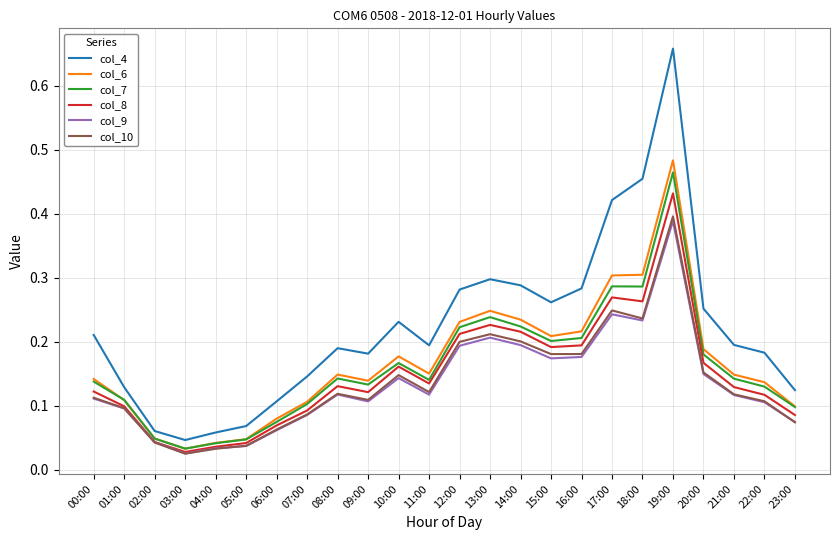

The value of col_9 at 20:00 is 0.2. True or false?

False